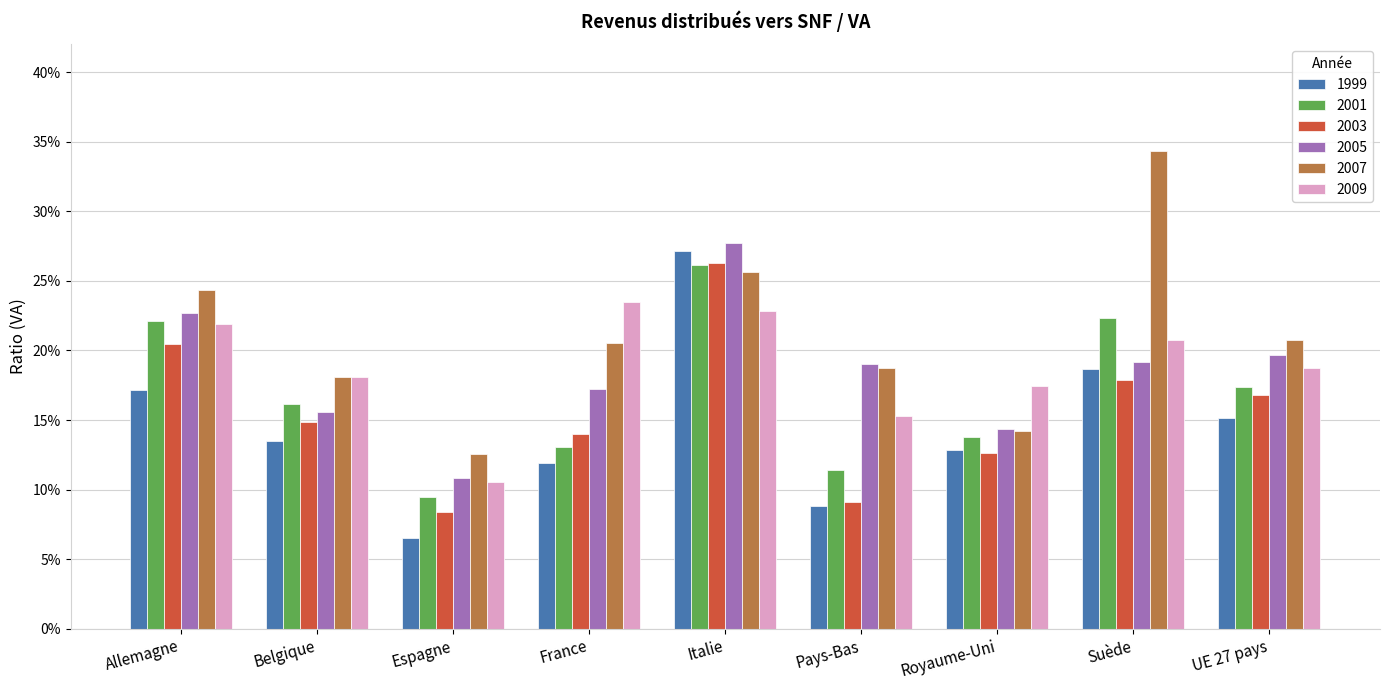

The value of 2003 at Belgique is 0.1. True or false?

False